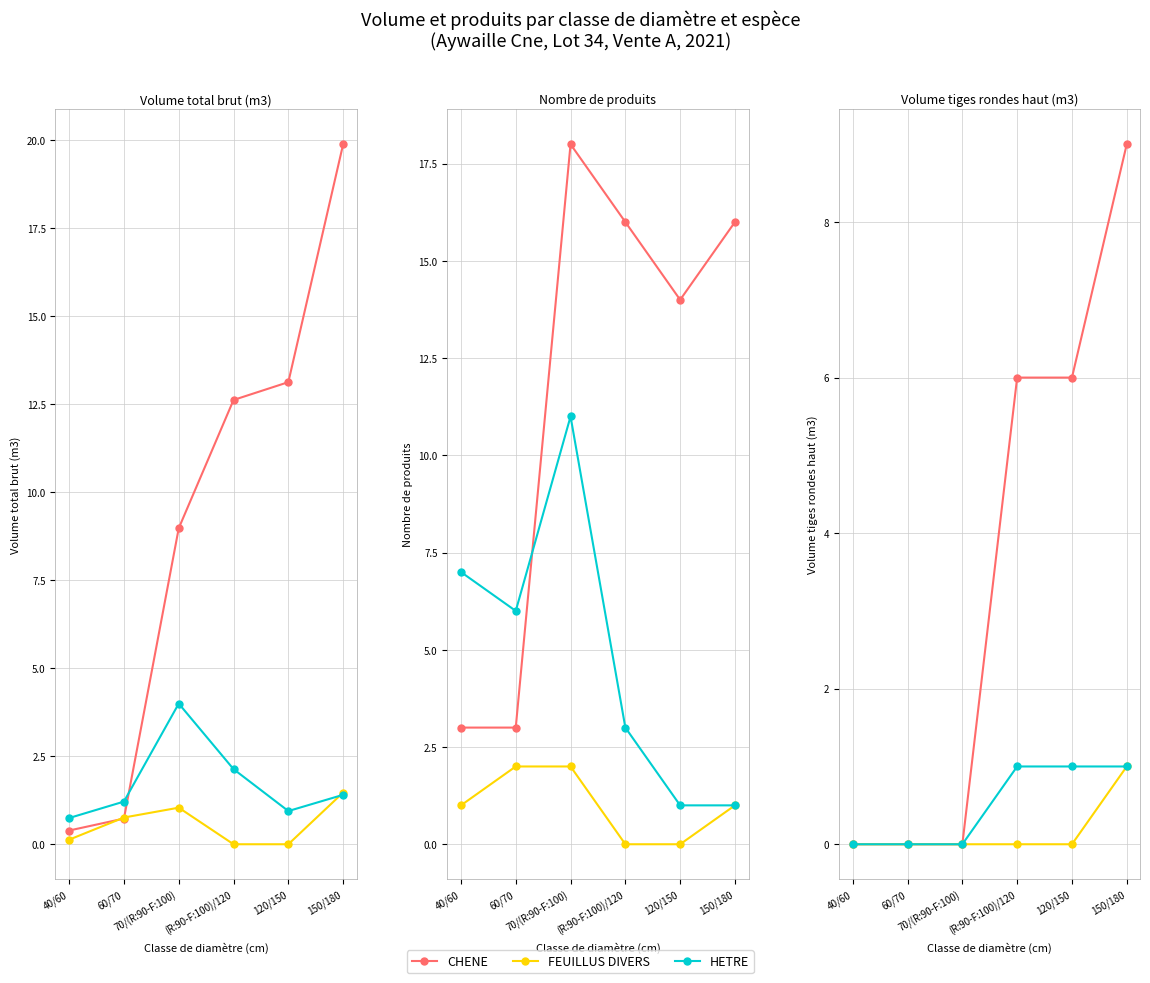

Is it true that HETRE equals 0 at 40/60?

False